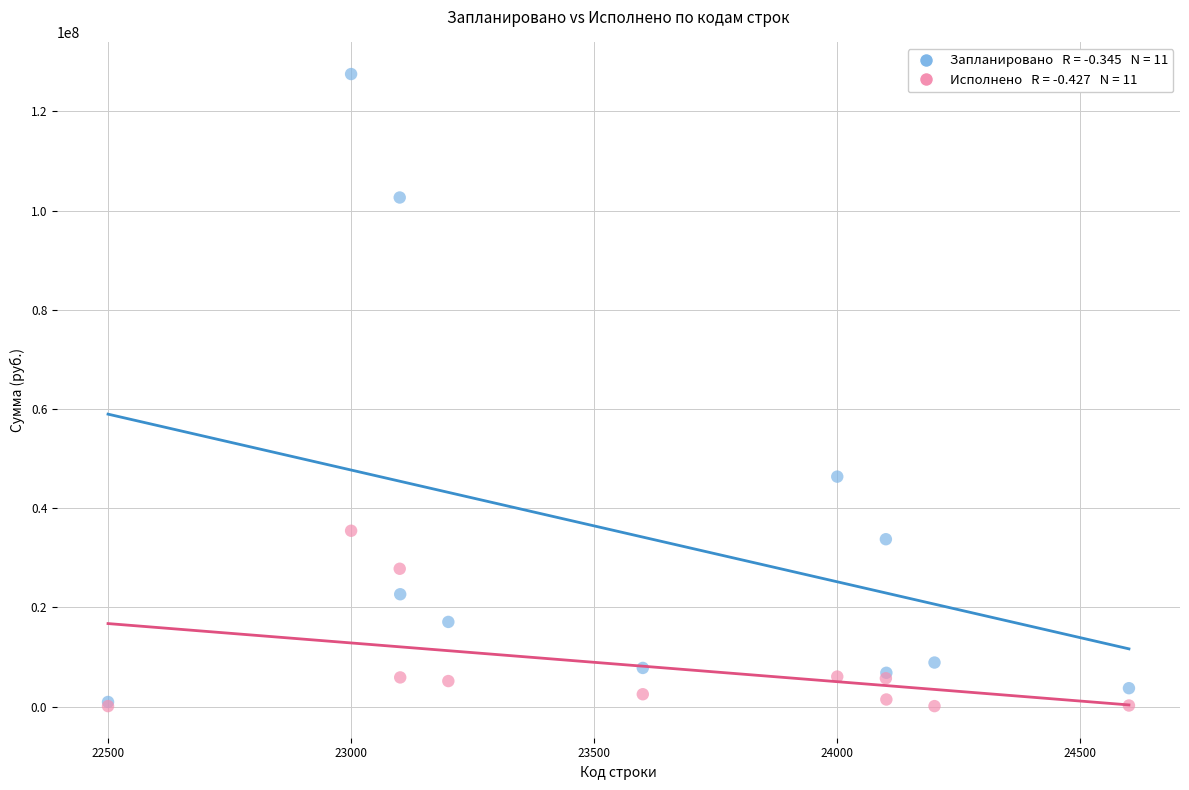

Across all series, what Y value is closest to 63812403?

46366360.3